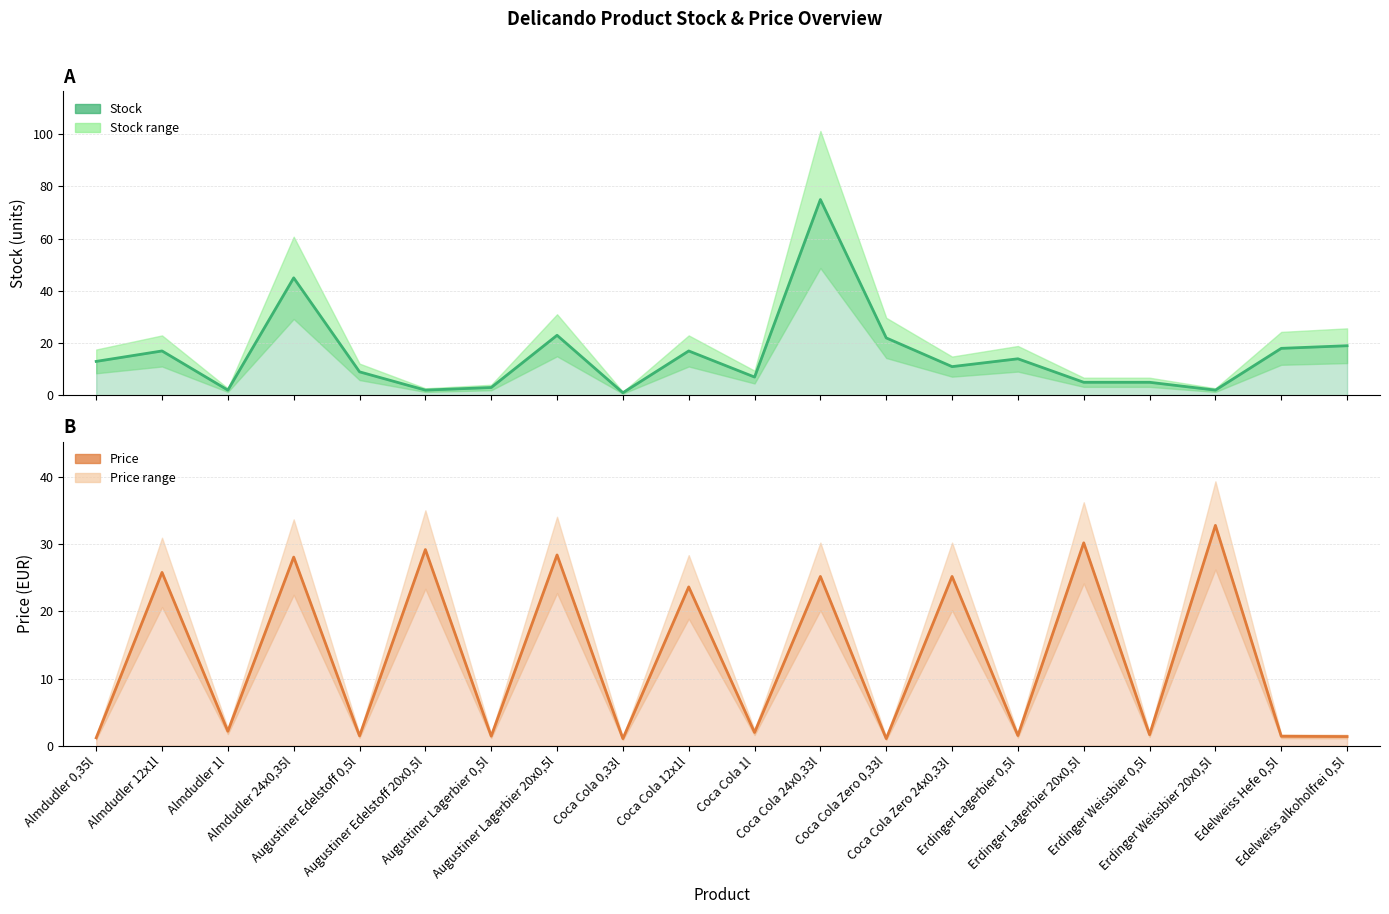

How many intersections are there between Price (EUR) and Stock (units)?

12